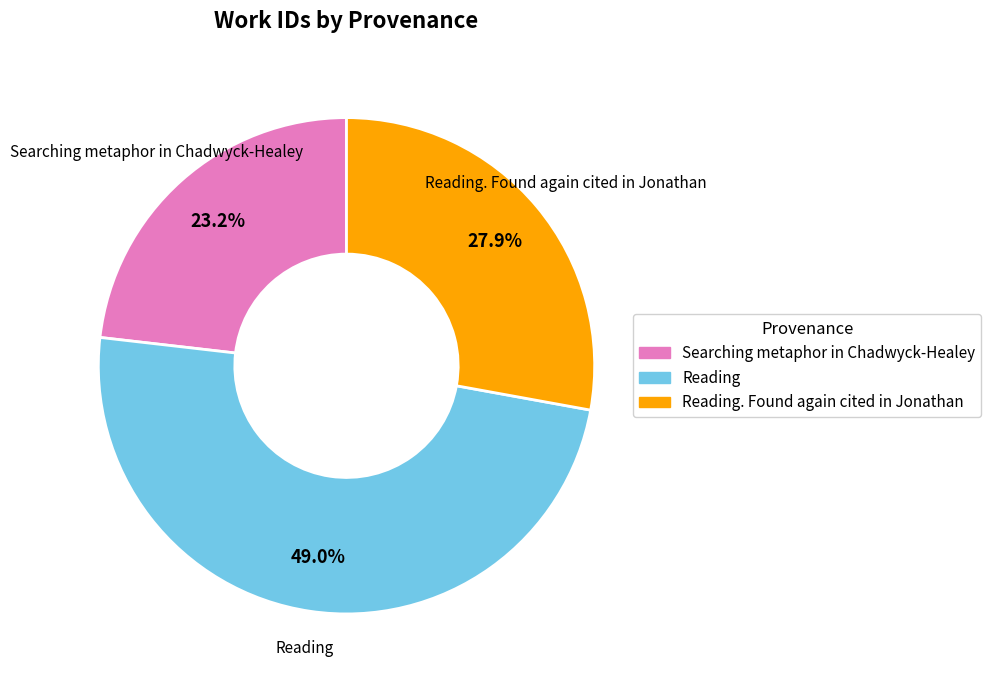

Is there a majority slice in this chart?

No